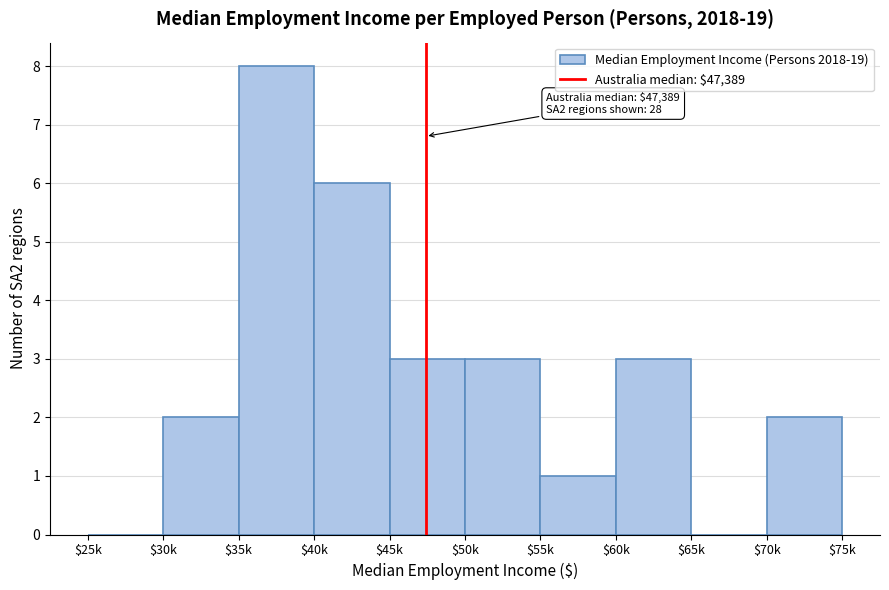

What is the sum of all values?

28